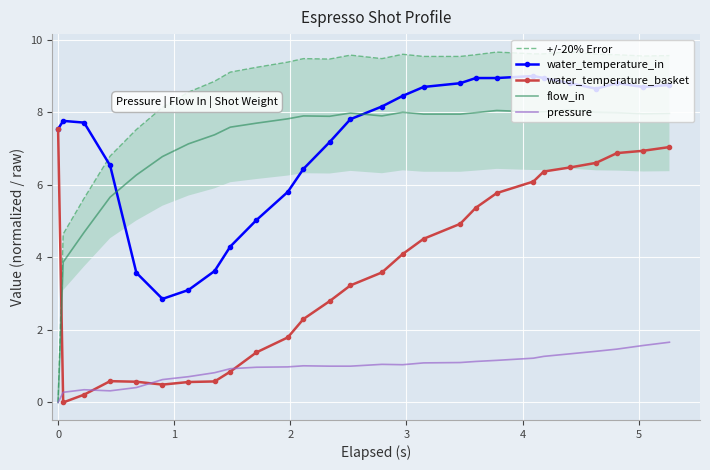

What is the highest value of the water_temperature_in series?

9.0